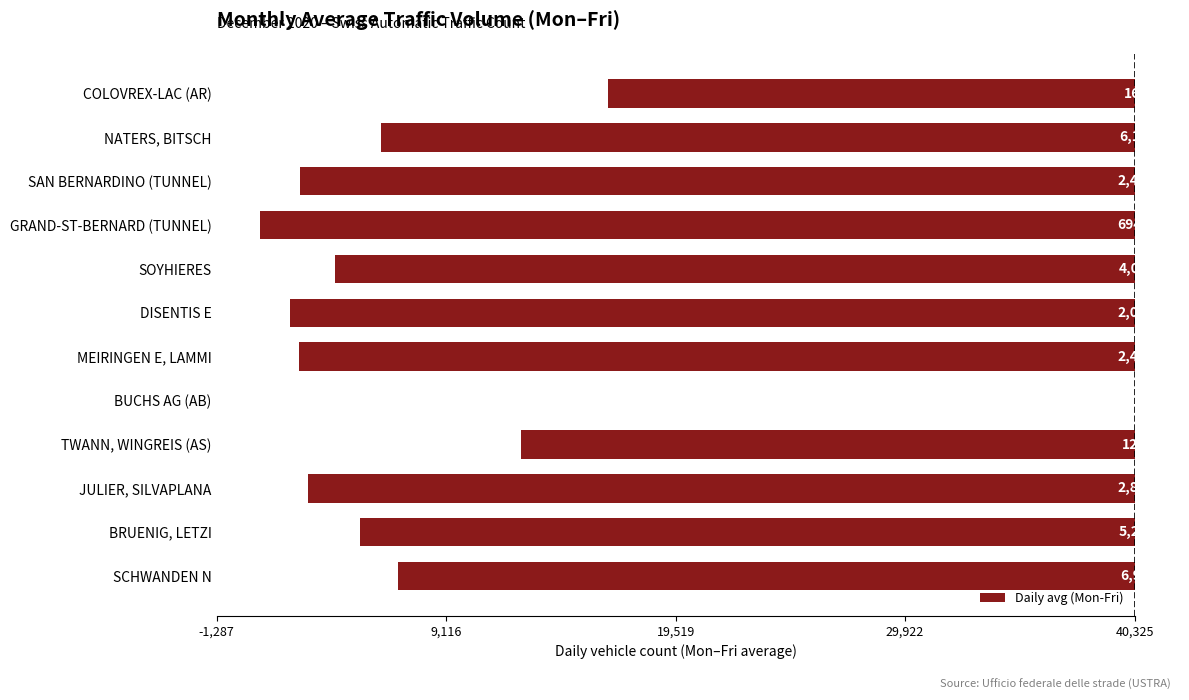

Are the bars horizontal?

Yes